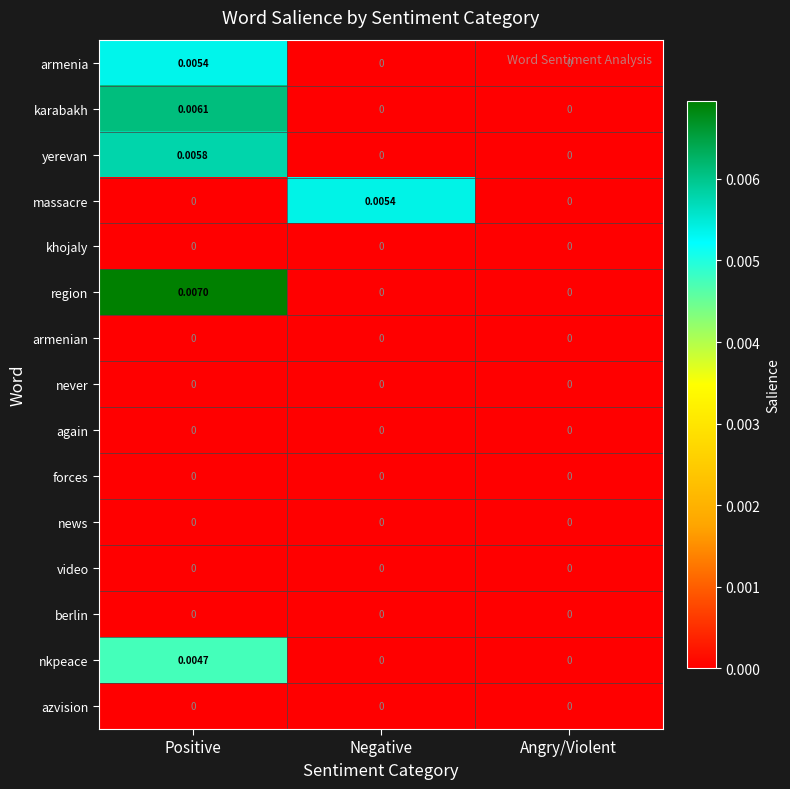

Between Positive and Angry/Violent, which series saw the biggest shift?

region